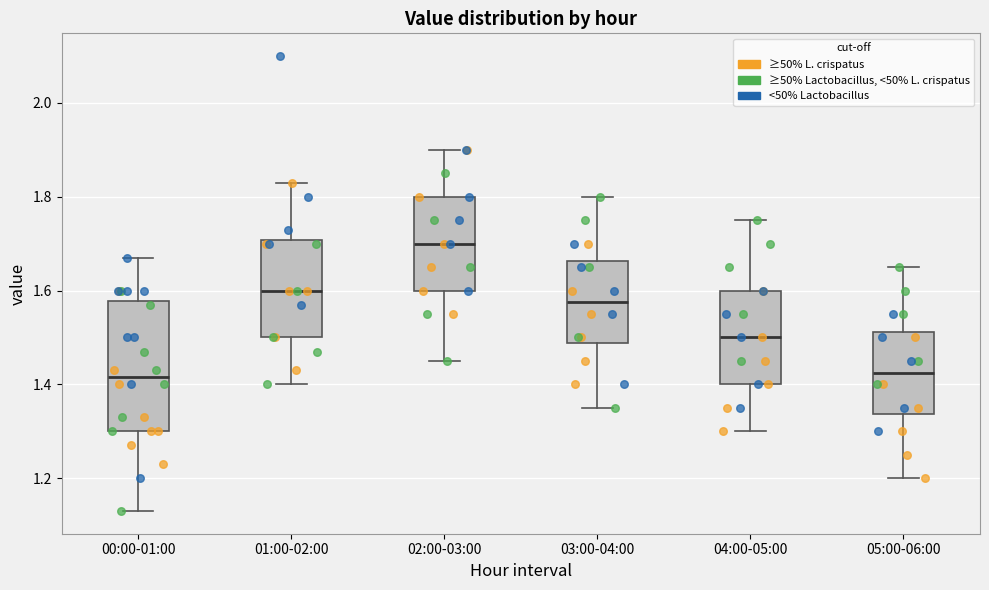

Reading left to right, read every box against the y-axis: the position of its median line, the range the box covers, and the ends of its whiskers. The values are not printed on the chart, so give them approximately, as read against the axis.

00:00-01:00: median 1.42, box 1.30 to 1.58, whiskers 1.14 to 1.68
01:00-02:00: median 1.60, box 1.50 to 1.70, whiskers 1.40 to 1.84
02:00-03:00: median 1.70, box 1.60 to 1.80, whiskers 1.46 to 1.90
03:00-04:00: median 1.58, box 1.48 to 1.66, whiskers 1.36 to 1.80
04:00-05:00: median 1.50, box 1.40 to 1.60, whiskers 1.30 to 1.76
05:00-06:00: median 1.42, box 1.34 to 1.52, whiskers 1.20 to 1.66